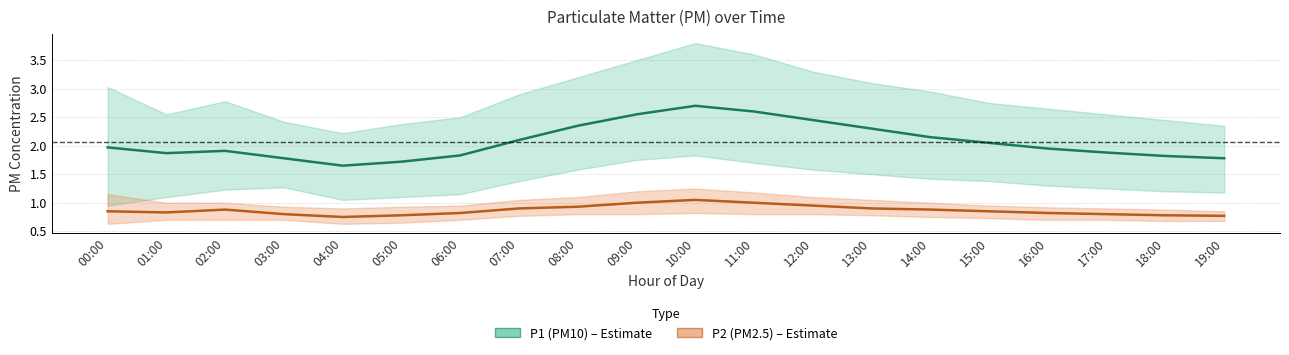

Reading right to left, what are all the values shown in this chart?

P1 (PM10): 19:00=1.8	18:00=1.8	17:00=1.9	16:00=1.9	15:00=2.0	14:00=2.1	13:00=2.3	12:00=2.5	11:00=2.6	10:00=2.7	09:00=2.5	08:00=2.4	07:00=2.1	06:00=1.8	05:00=1.7	04:00=1.6	03:00=1.8	02:00=1.9	01:00=1.9	00:00=2.0
P2 (PM2.5): 19:00=0.8	18:00=0.8	17:00=0.8	16:00=0.8	15:00=0.8	14:00=0.9	13:00=0.9	12:00=0.9	11:00=1.0	10:00=1.1	09:00=1.0	08:00=0.9	07:00=0.9	06:00=0.8	05:00=0.8	04:00=0.8	03:00=0.8	02:00=0.9	01:00=0.8	00:00=0.8